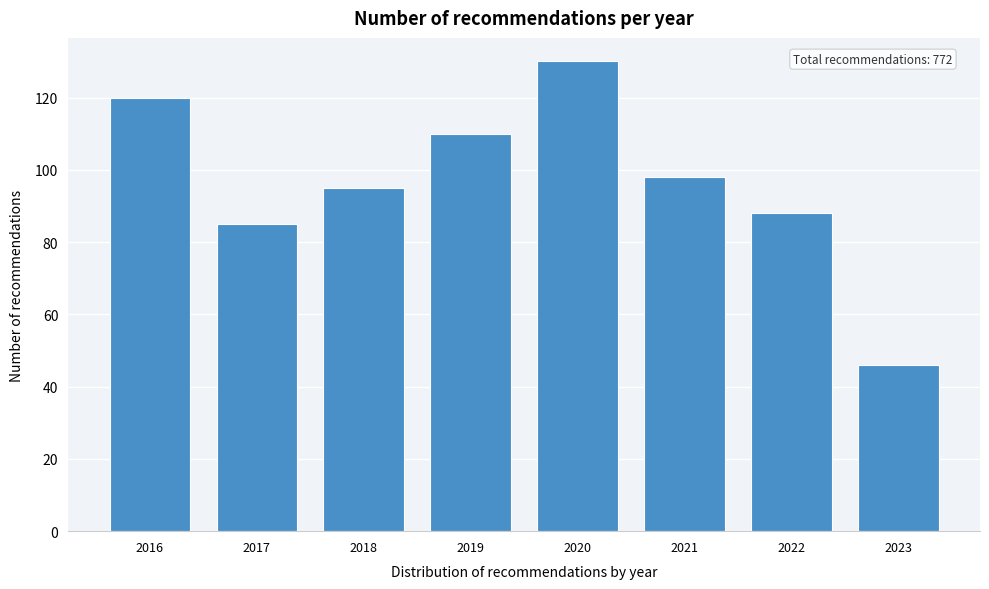

Reading right to left, extract all data points from this chart.

46	88	98	130	110	95	85	120